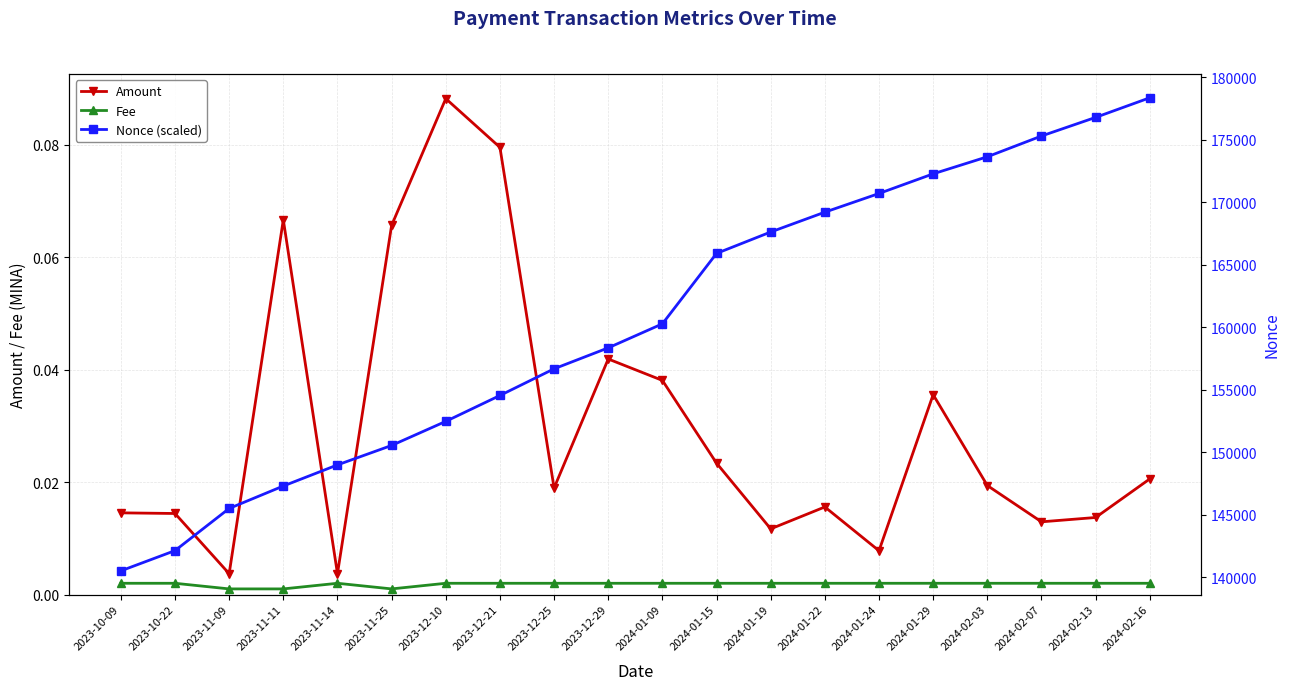

What is the sum of all Nonce (scaled) values?

3207308.0